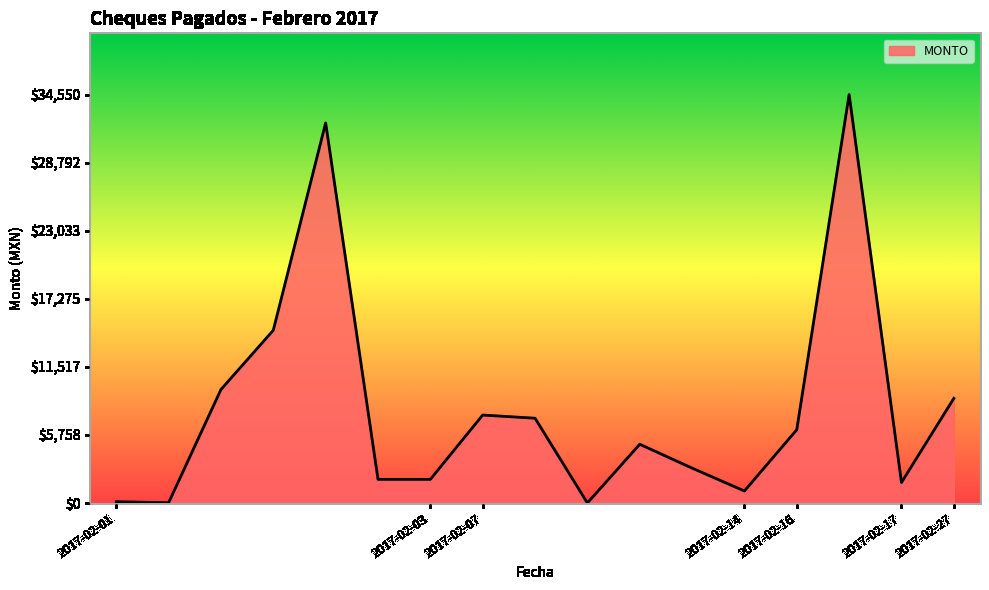

What is the greatest value displayed?

34550.0